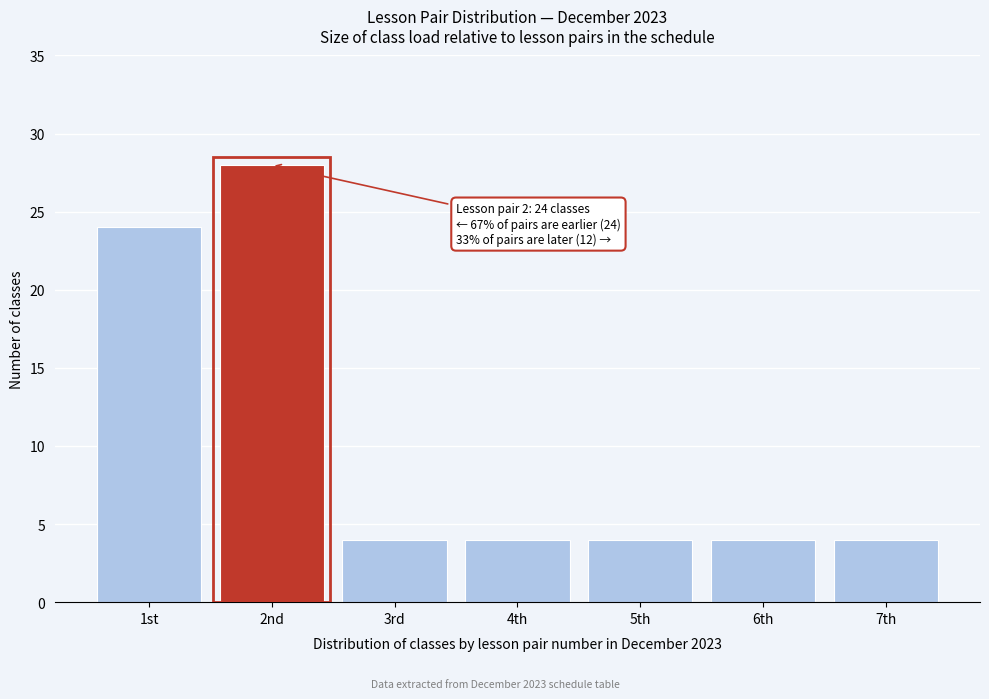

Reading right to left, what are all the values shown in this chart?

7th=4	6th=4	5th=4	4th=4	3rd=4	2nd=28	1st=24